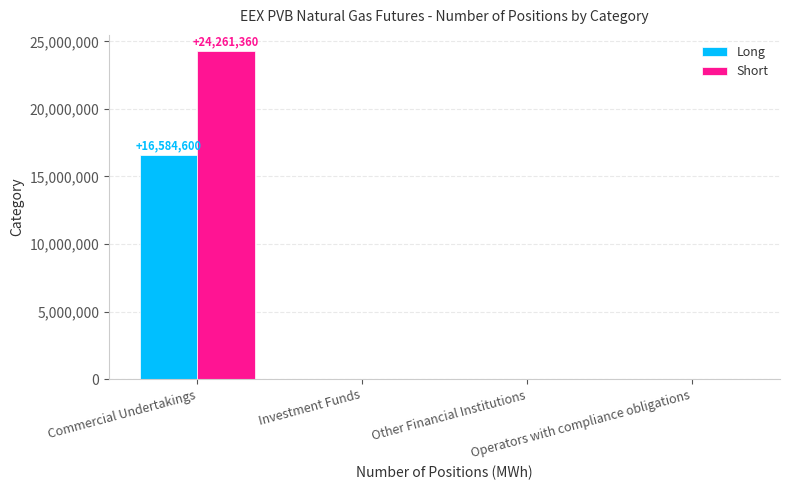

What is the average value of the Short series?

6065340